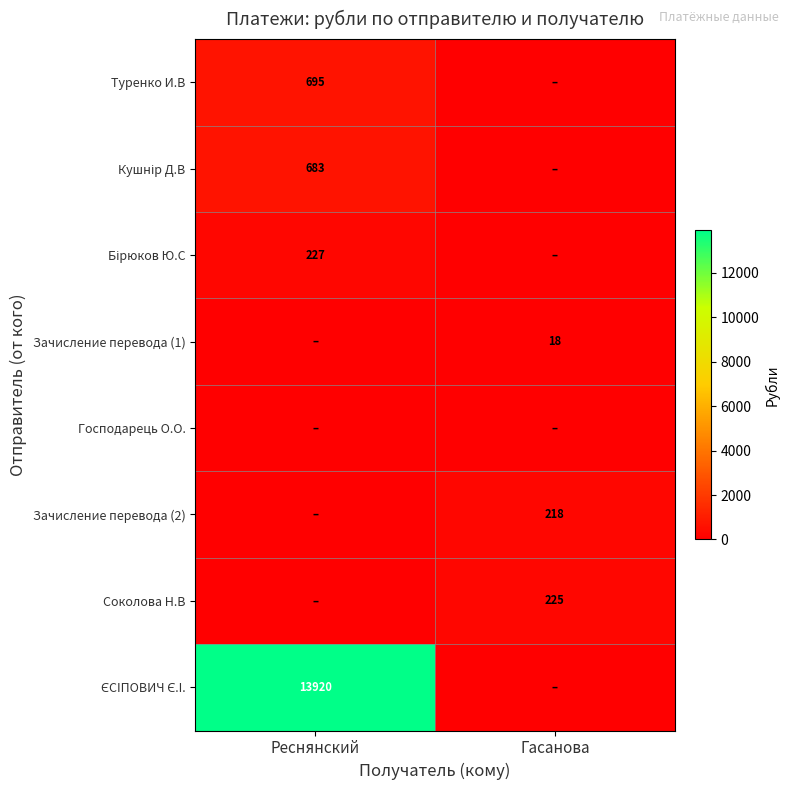

At how many categories does at least one series exceed 7077?

1